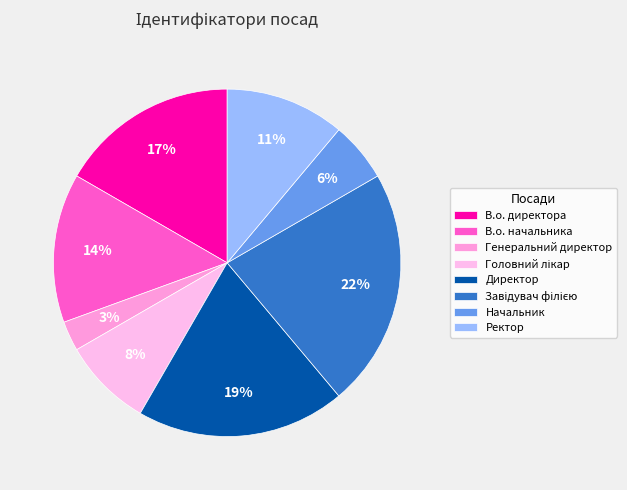

Count the number of slices in the pie.

8